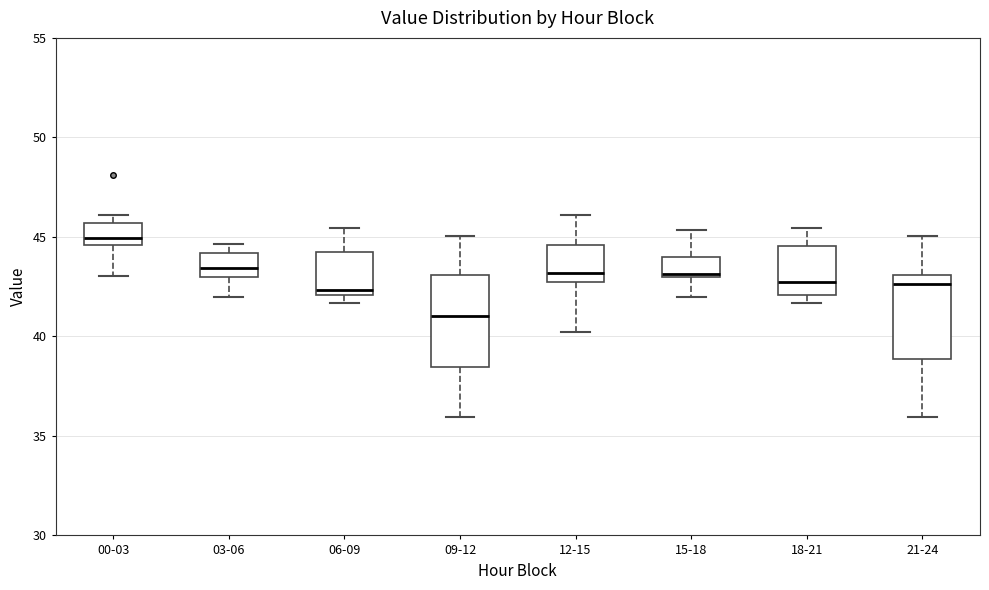

Where does the upper whisker of the box for 12-15 end on the y-axis? The values are not printed on the chart, so give them approximately, as read against the axis.

46.0